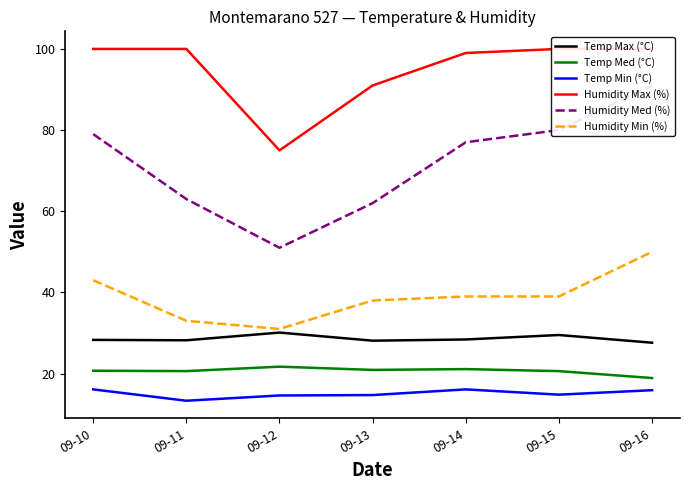

Count the Humidity Min (%) values in the range 33 to 43.

5